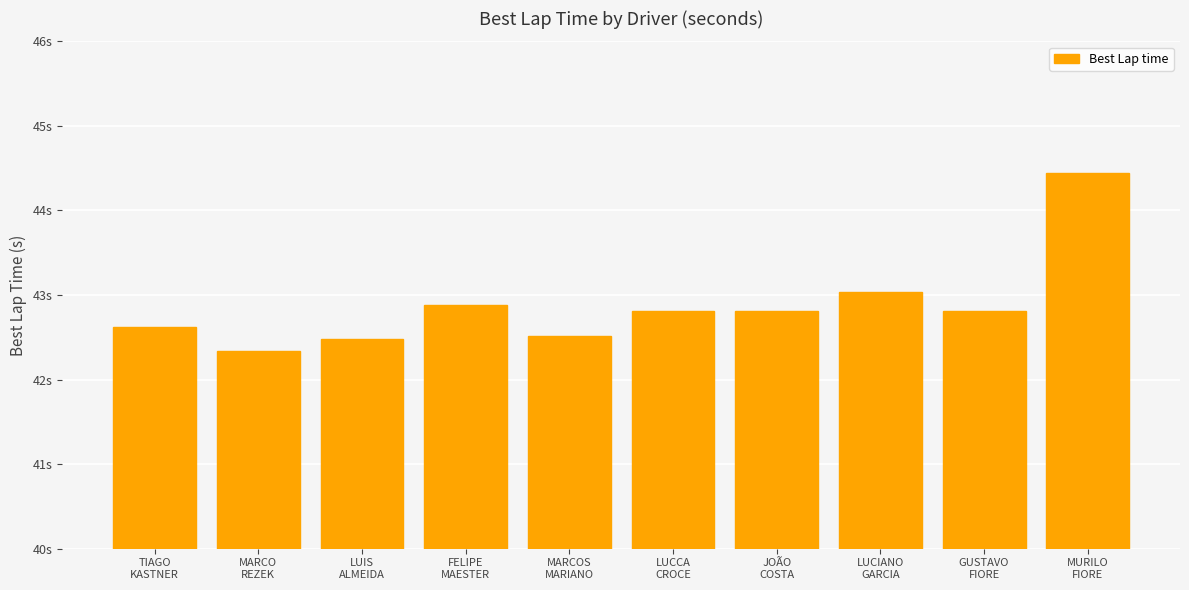

Rank the categories by value from highest to lowest.

MURILO
FIORE, LUCIANO
GARCIA, FELIPE
MAESTER, LUCCA
CROCE, JOÃO
COSTA, GUSTAVO
FIORE, TIAGO
KASTNER, MARCOS
MARIANO, LUIS
ALMEIDA, MARCO
REZEK